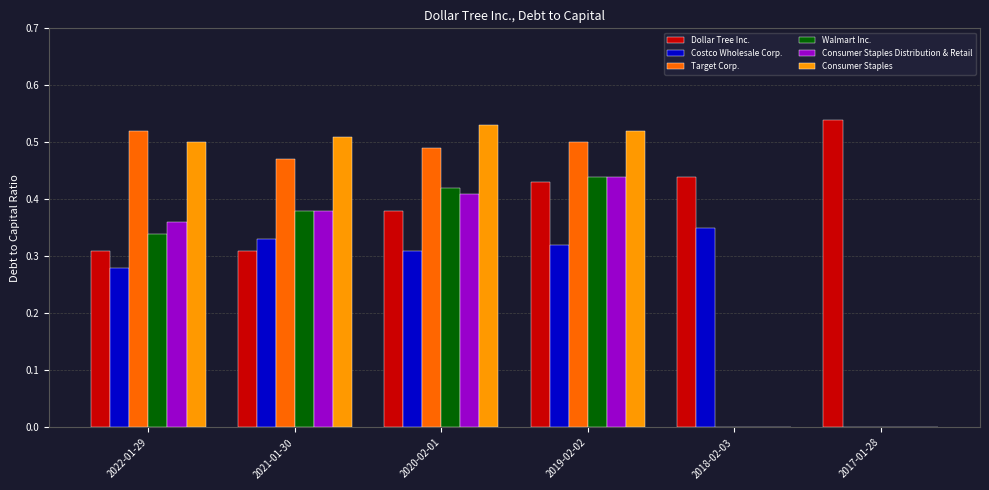

Which series has the largest total across all categories?

Dollar Tree Inc.